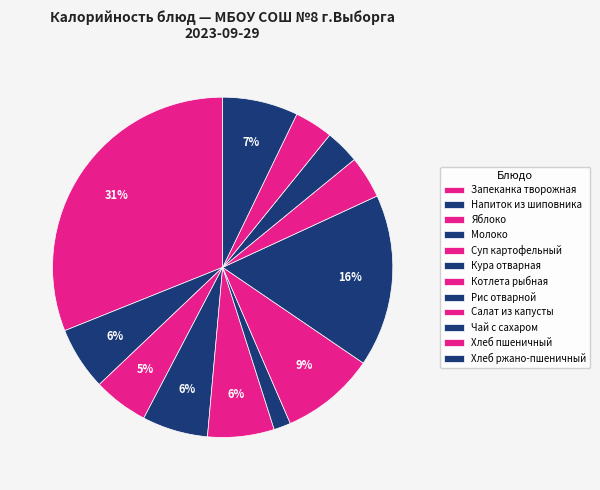

Count the number of slices in the pie.

12